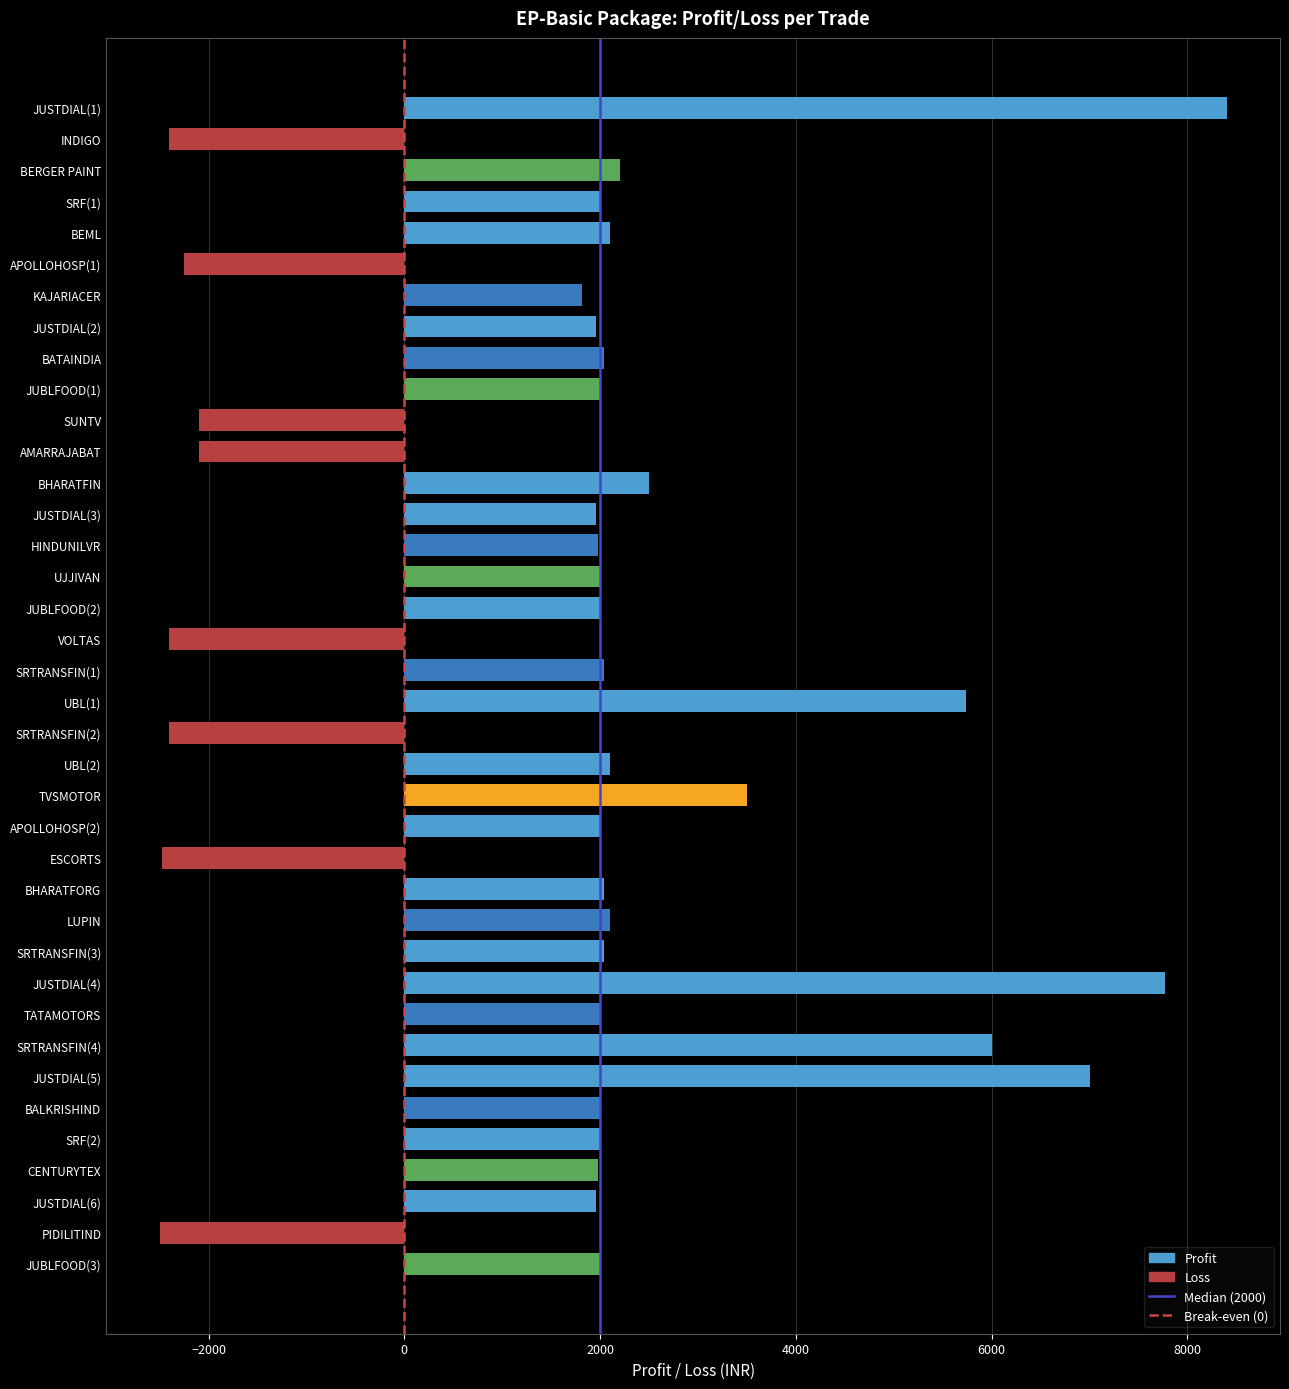

What is the label of the 26th bar from the top?

BHARATFORG